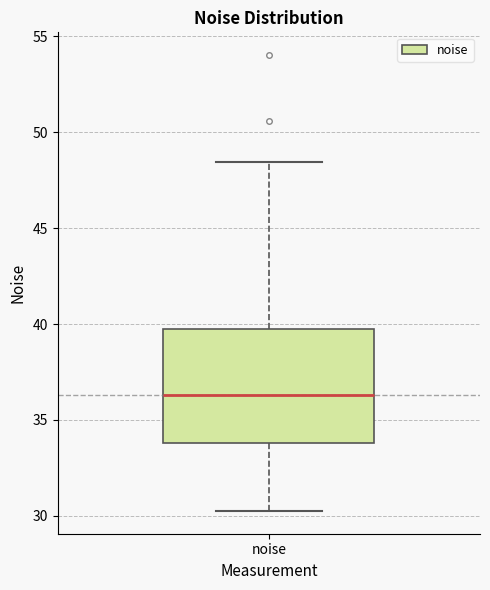

Where does the median line of the box for noise sit on the y-axis? The values are not printed on the chart, so give them approximately, as read against the axis.

36.5